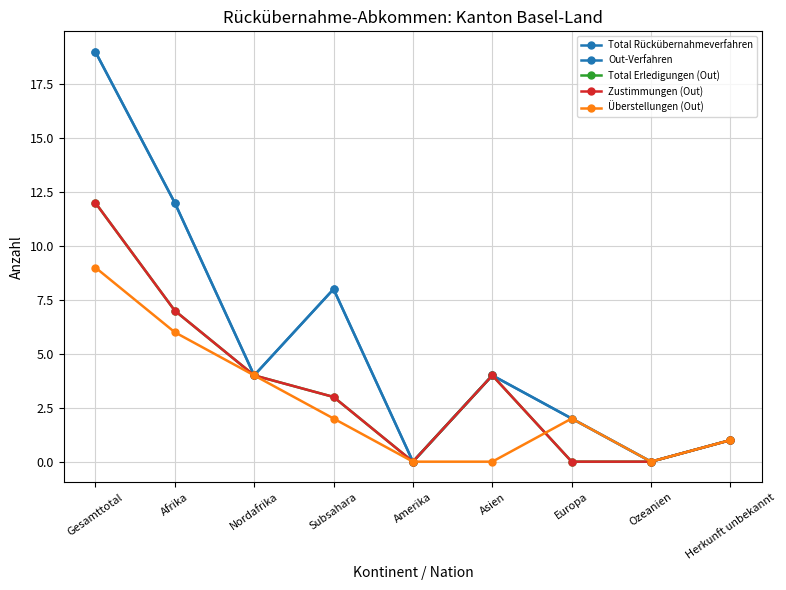

True or false: Total Erledigungen (Out) has more than 2 points higher than both neighbors.

False